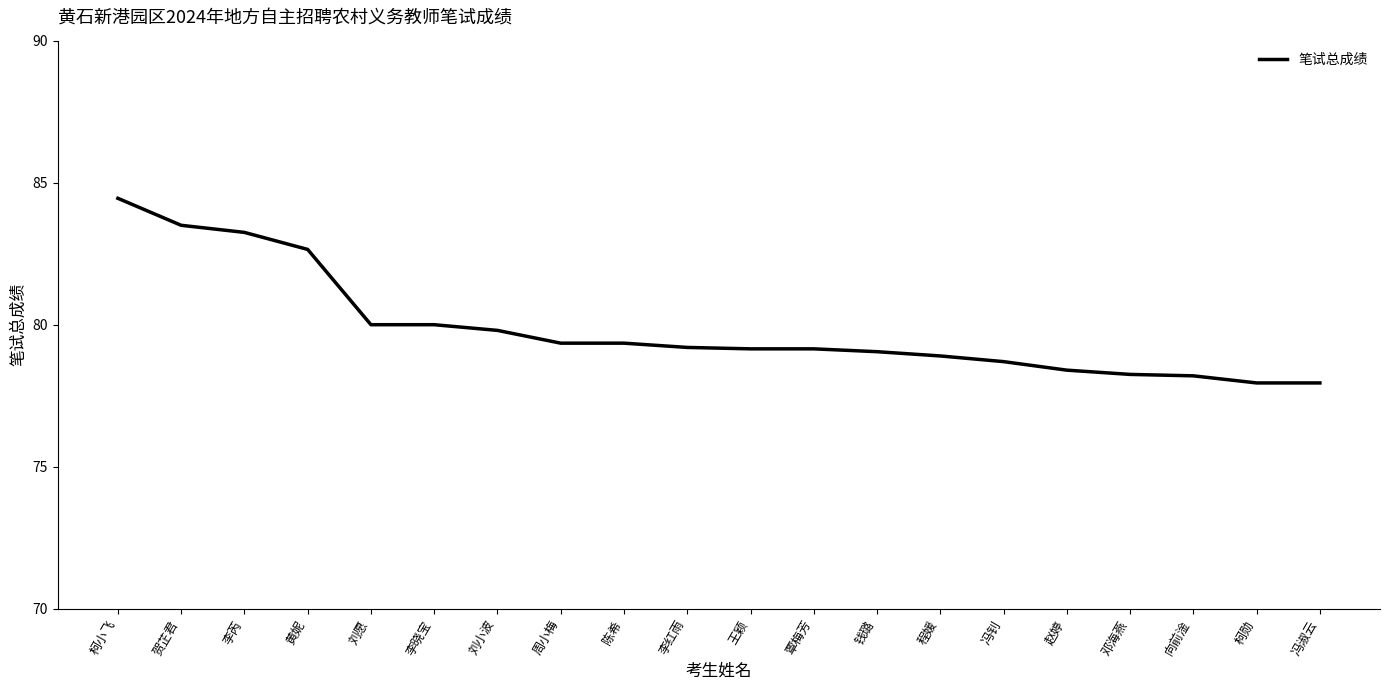

At which label does the data first exceed 79?

柯小飞